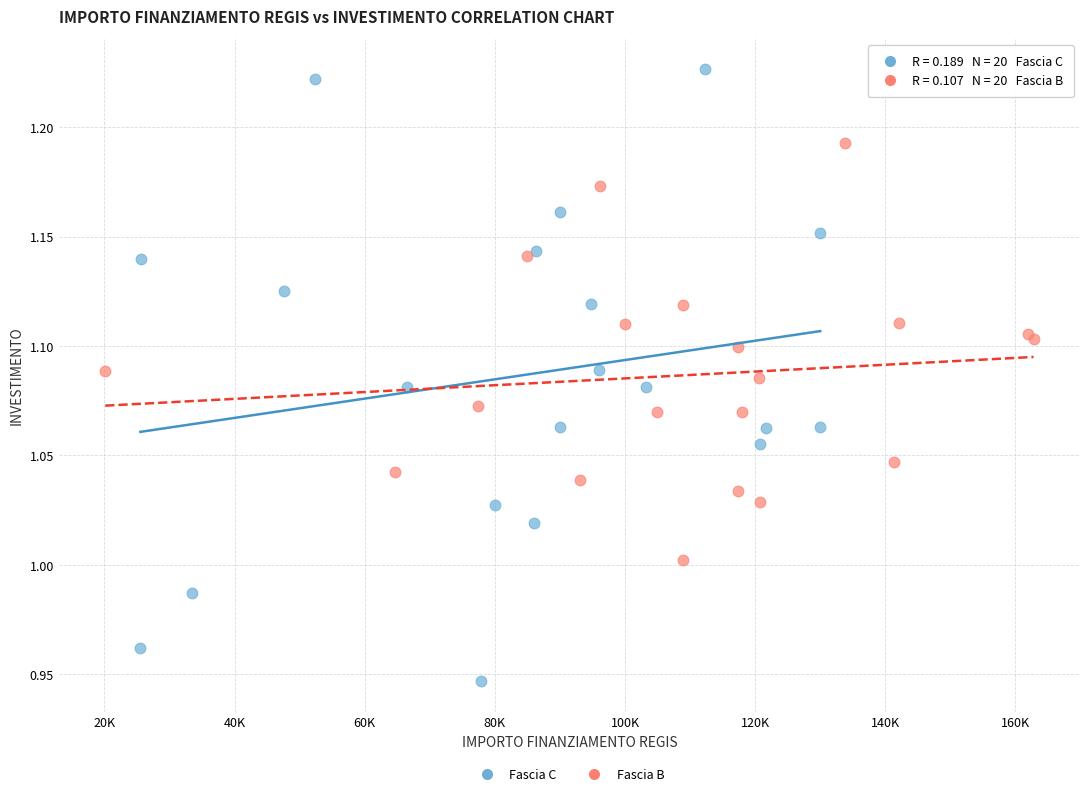

Which series reaches the minimum Y coordinate?

Fascia C